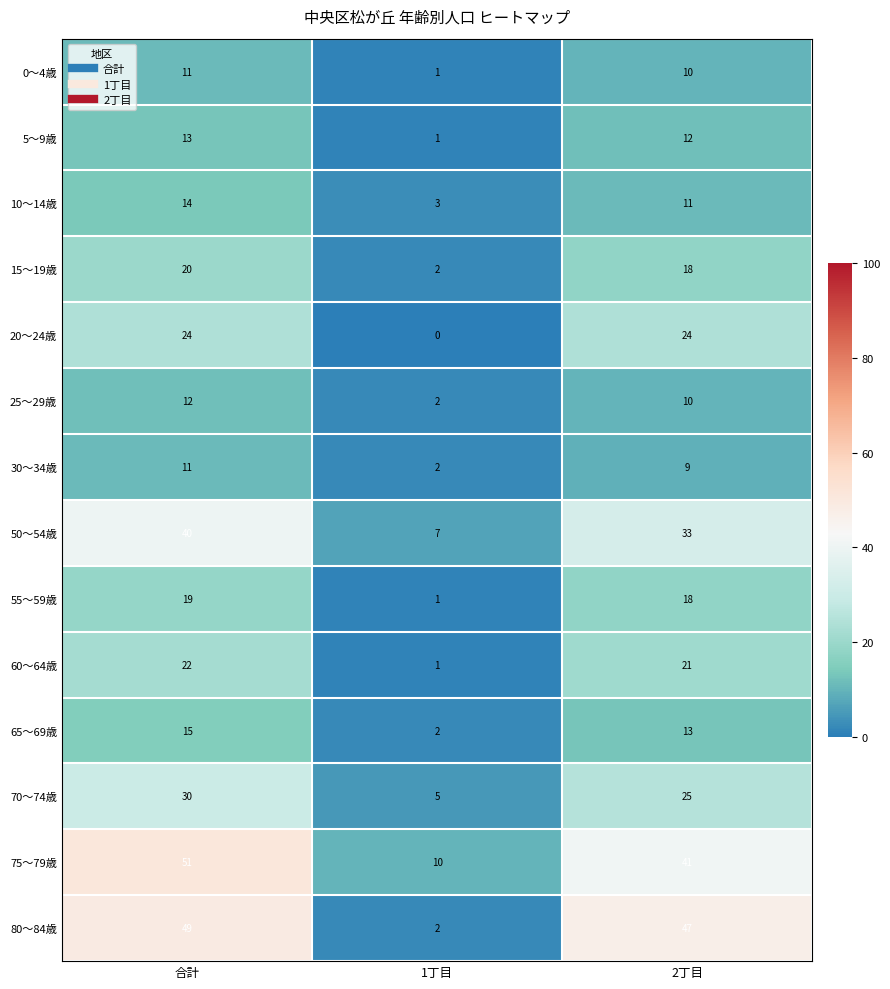

What is the spread (max minus min) of values at 合計?

40